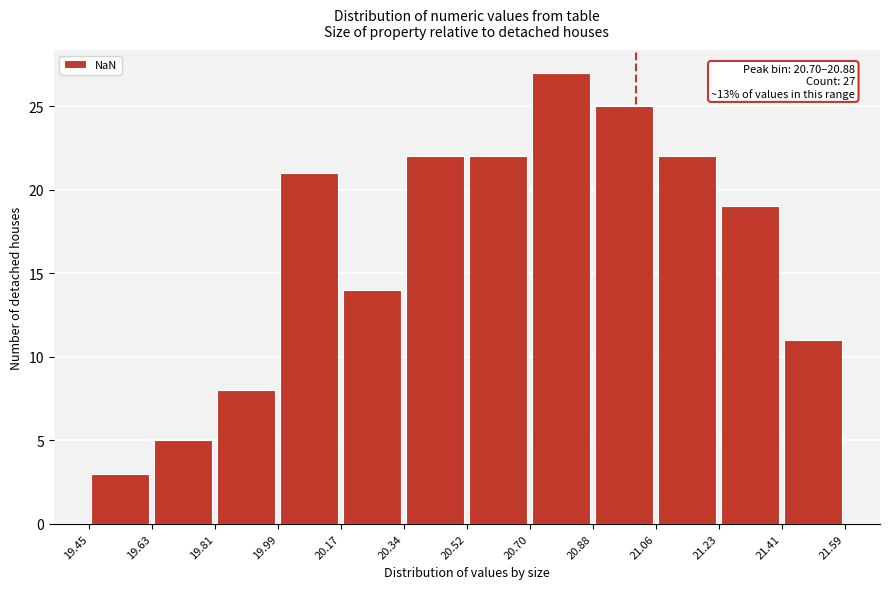

Over which range of the x-axis is the bar tallest?

20.70 to 20.88